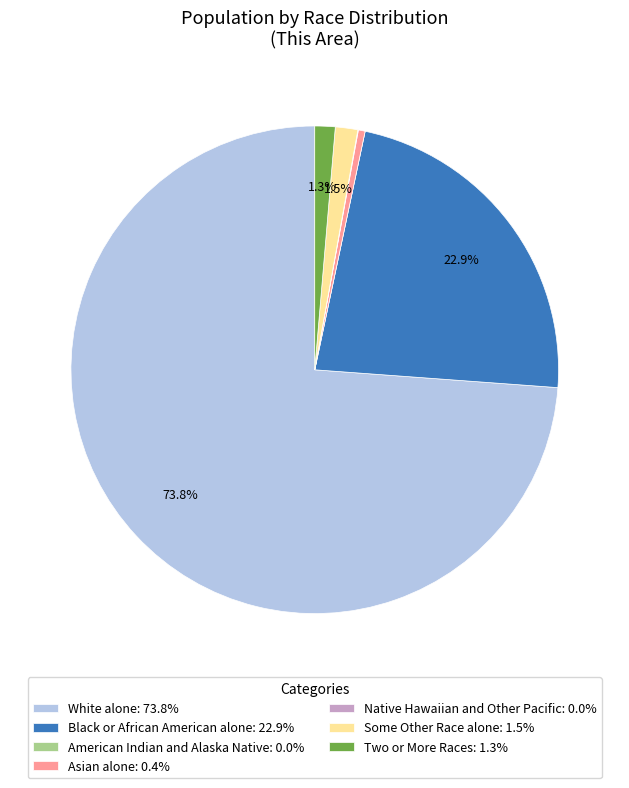

Is it true that Black or African American alone is 23% of the pie?

True